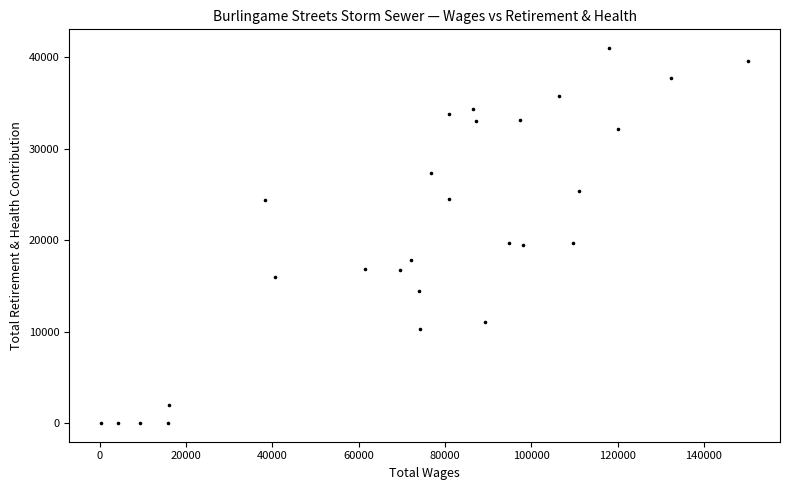

What is the range of Y values (max minus min)?

41008